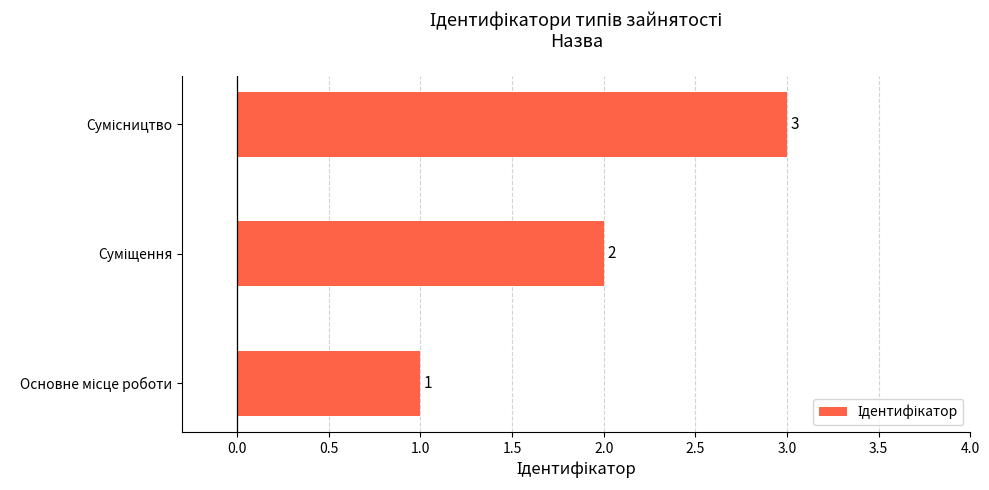

What is the greatest value displayed?

3